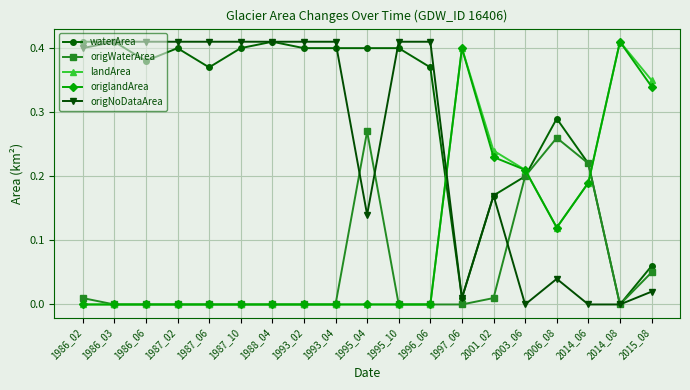

True or false: origlandArea has more than 1 interior local peaks.

True